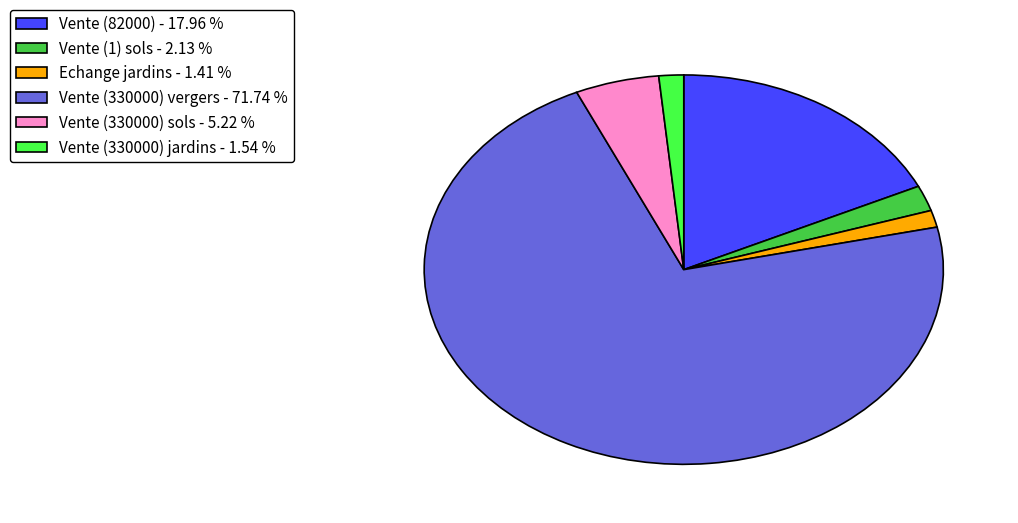

Which category accounts for the majority?

Vente (330000) vergers